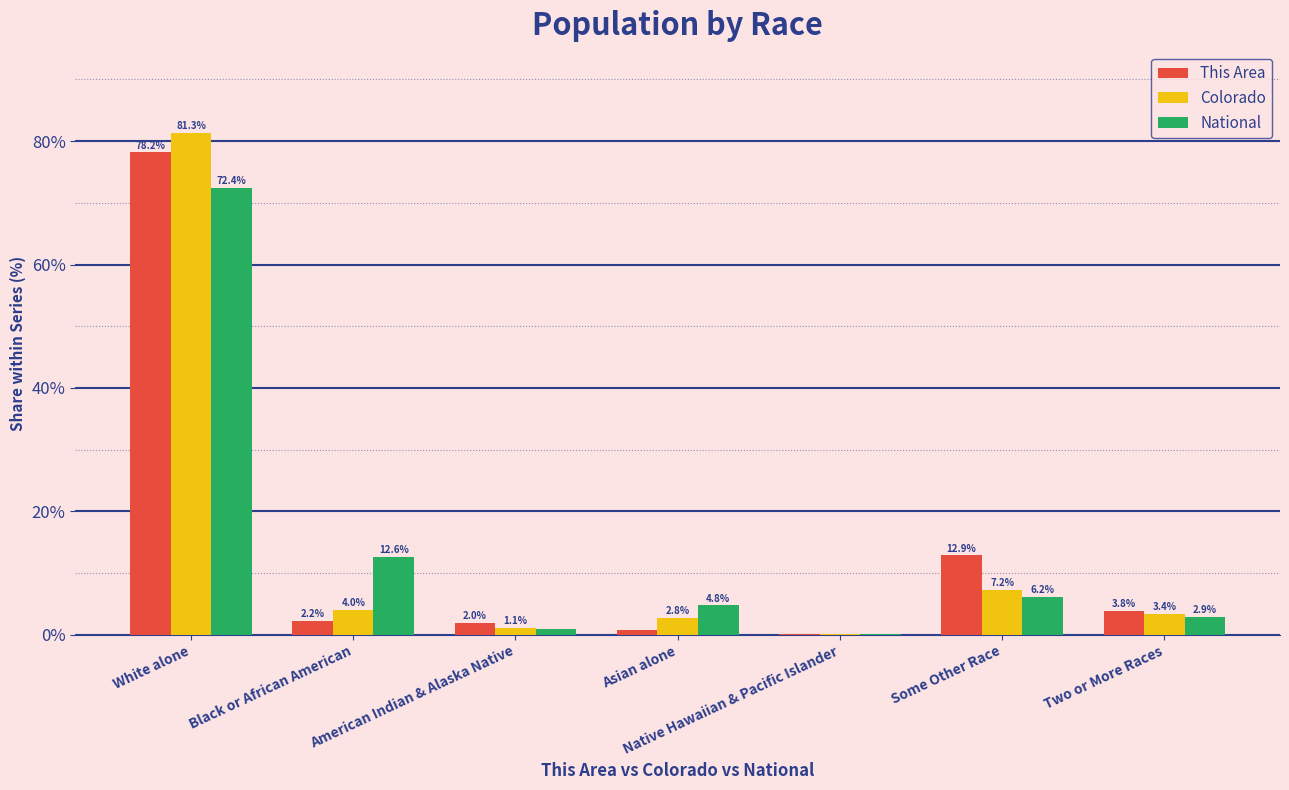

At which label does National reach its peak?

White alone